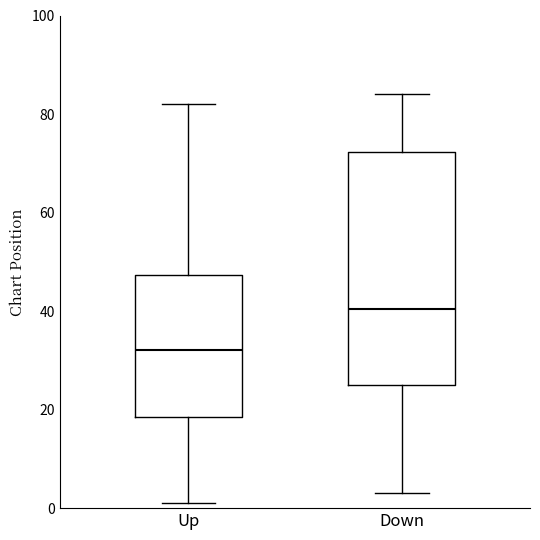

Reading left to right, transcribe this box plot: for each box, give where its median line is, the range the box spans, and where its two whiskers end, as read against the y-axis. The values are not printed on the chart, so give them approximately, as read against the axis.

Up: median 32, box 18 to 48, whiskers 2 to 82
Down: median 40, box 26 to 72, whiskers 4 to 84